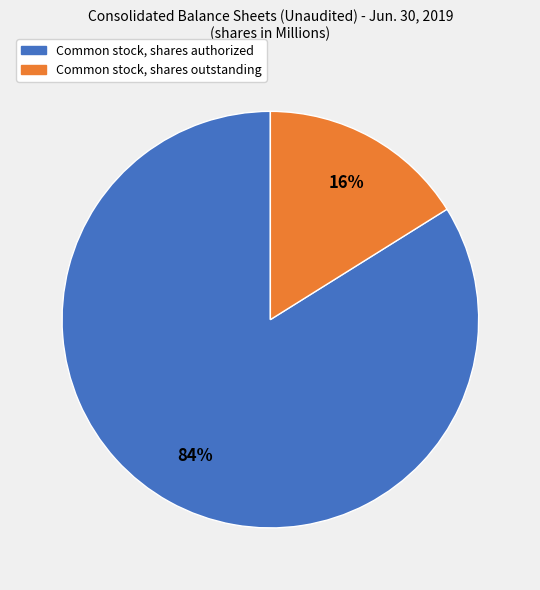

How many segments does this pie chart have?

2